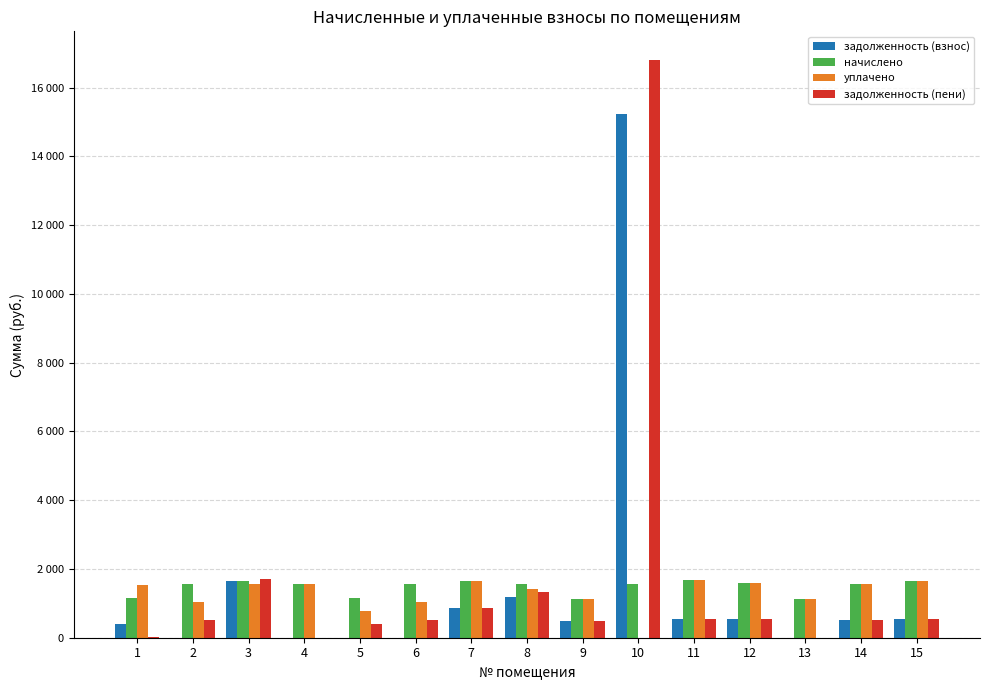

Where does the начислено series first go above 1566?

3